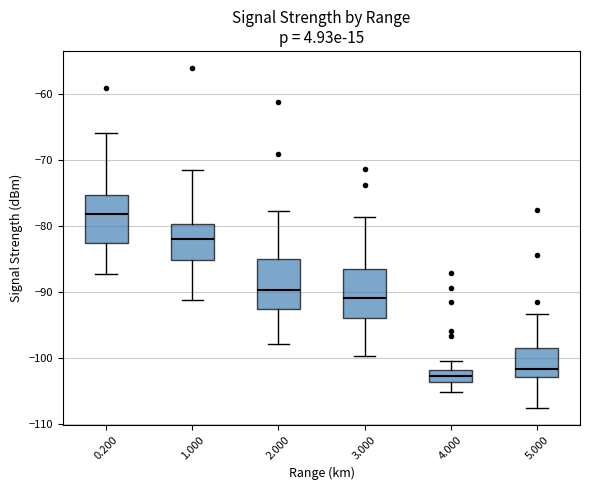

Reading left to right, read every box against the y-axis: the position of its median line, the range the box covers, and the ends of its whiskers. The values are not printed on the chart, so give them approximately, as read against the axis.

0.200: median -78, box -83 to -75, whiskers -87 to -66
1.000: median -82, box -85 to -80, whiskers -91 to -72
2.000: median -90, box -93 to -85, whiskers -98 to -78
3.000: median -91, box -94 to -87, whiskers -100 to -79
4.000: median -103, box -104 to -102, whiskers -105 to -100
5.000: median -102, box -103 to -99, whiskers -108 to -93